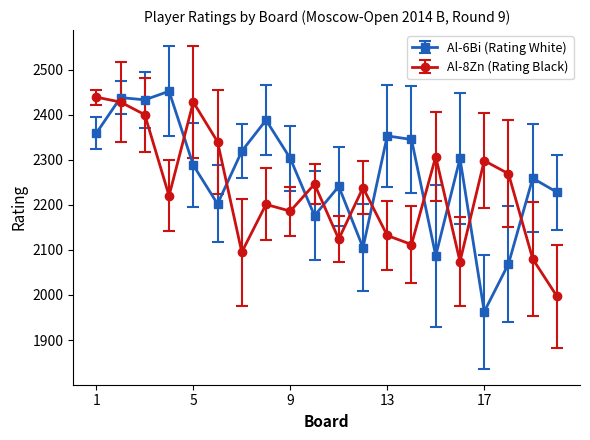

True or false: Al-6Bi (Rating White) and Al-8Zn (Rating Black) intersect in this chart.

True